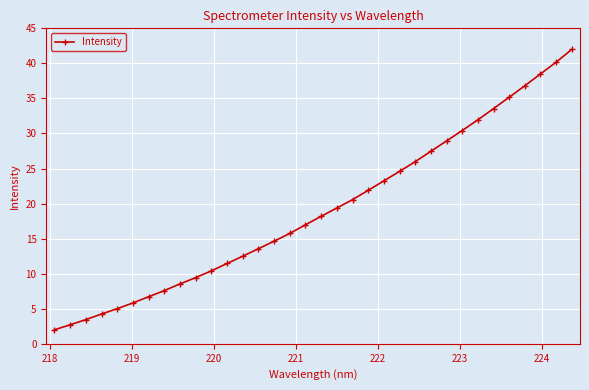

What is the value of the 5th point from the left?

5.0